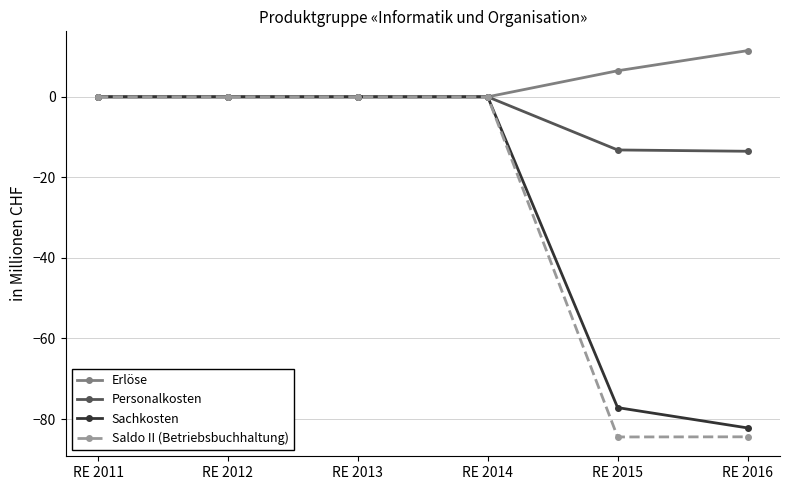

True or false: Saldo II (Betriebsbuchhaltung) has a value of 0.0 at RE 2014.

True